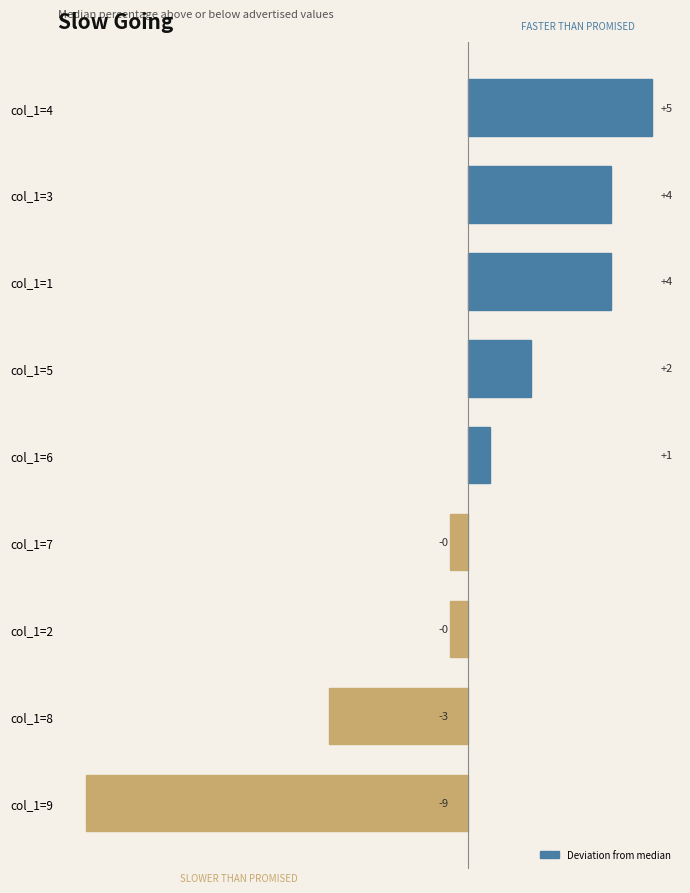

Does the chart contain stacked bars?

No